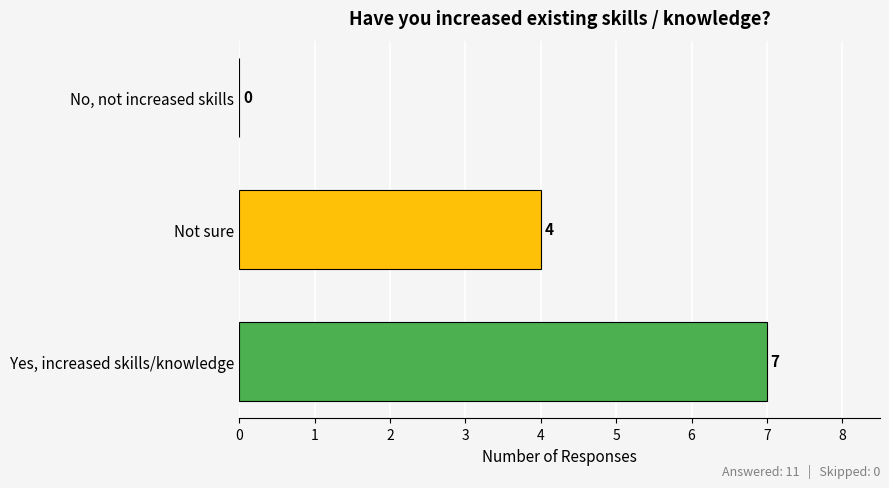

The value at Yes, increased skills/knowledge is 7. True or false?

True